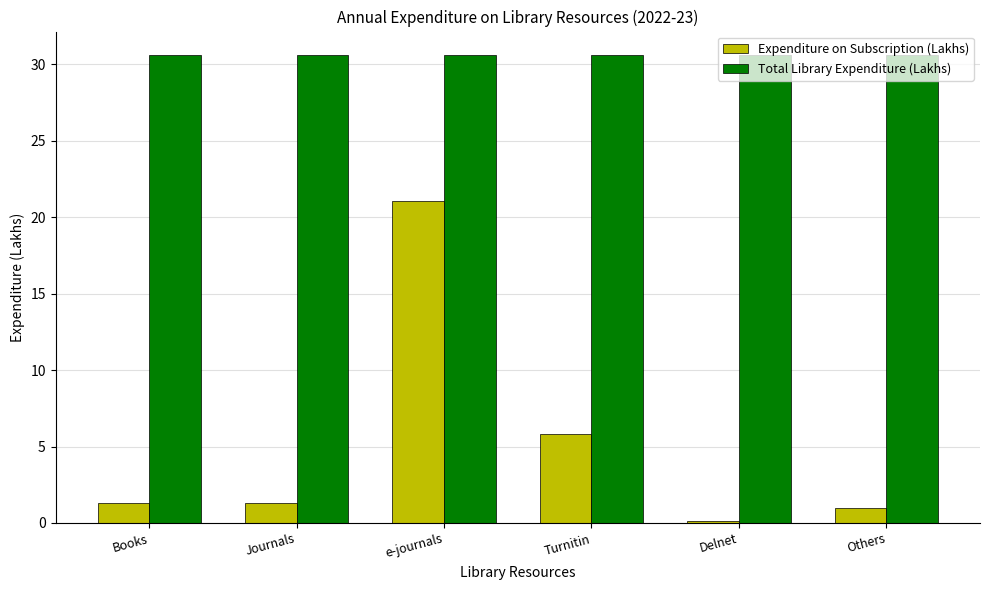

Rank the series by their average value, from highest to lowest.

Total Library Expenditure (Lakhs), Expenditure on Subscription (Lakhs)